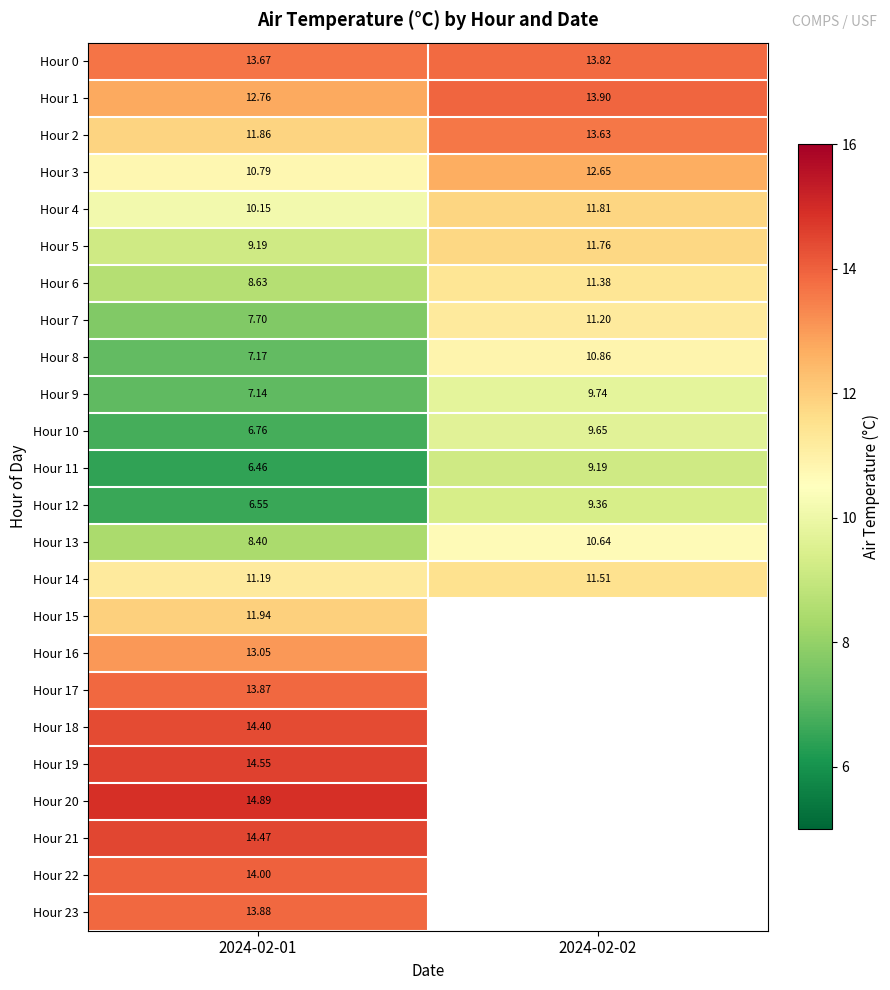

At which category does the chart reach its minimum across all series?

2024-02-01